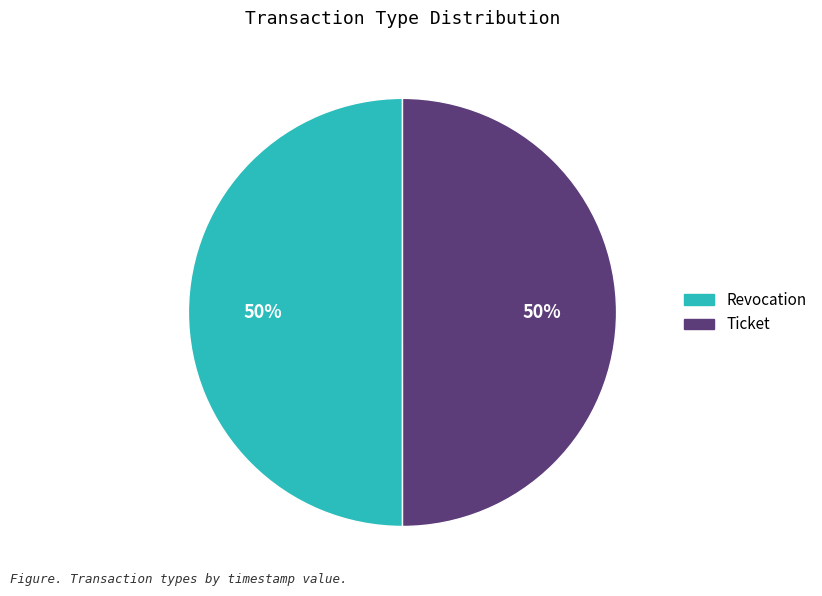

How many segments does this pie chart have?

2